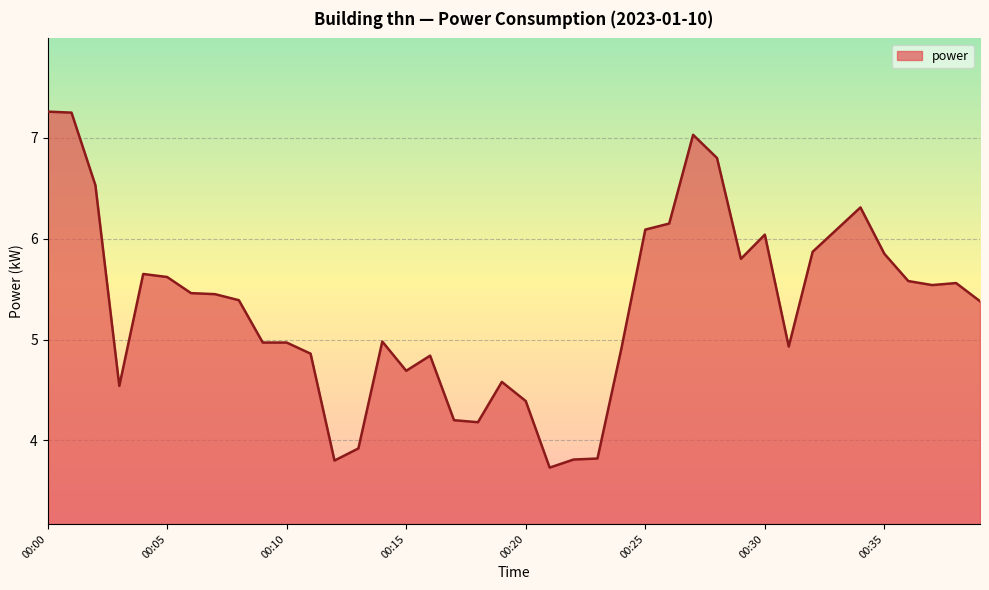

What is the maximum value shown in the chart?

7.3